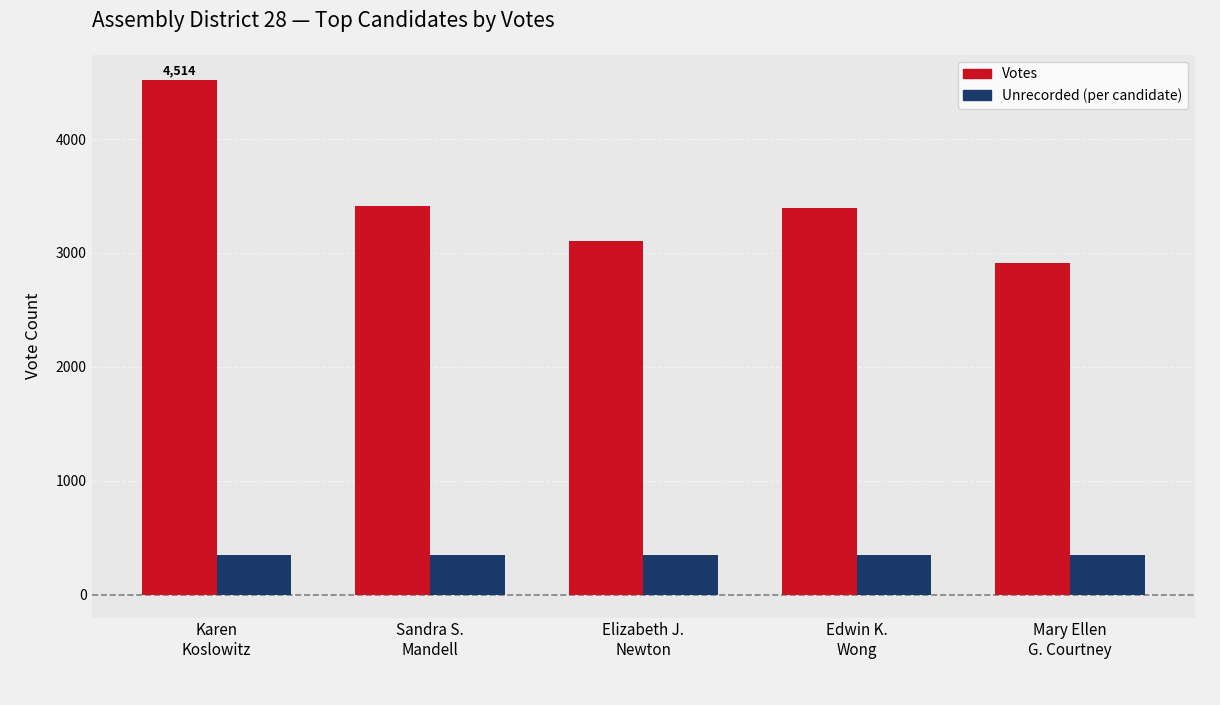

List the series in order of their overall mean, highest first.

Votes, Unrecorded (per candidate)